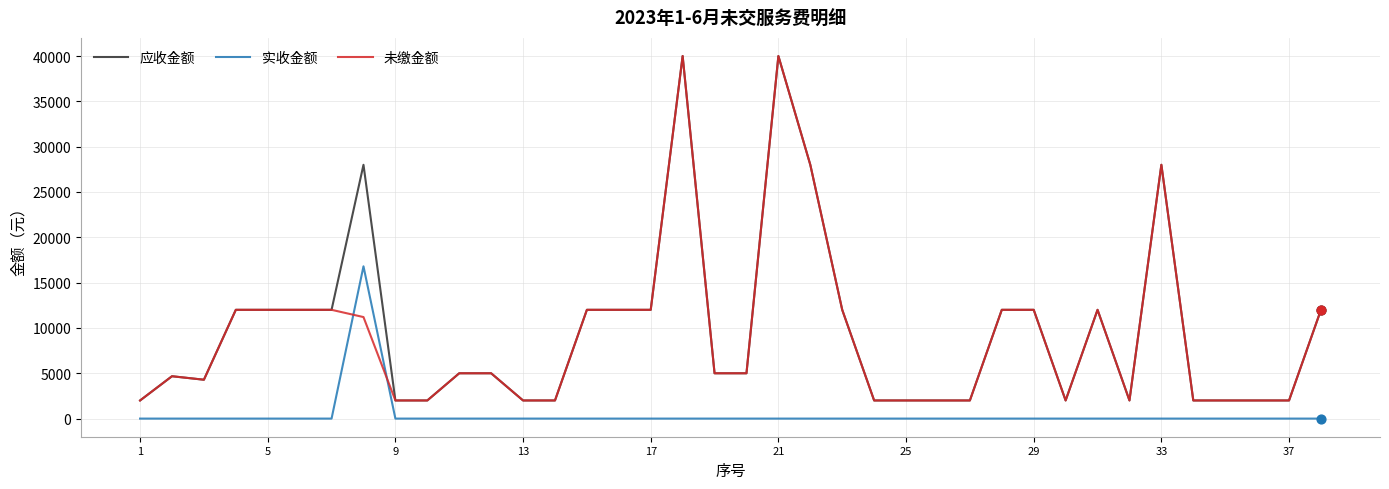

Which series has the largest total across all categories?

应收金额